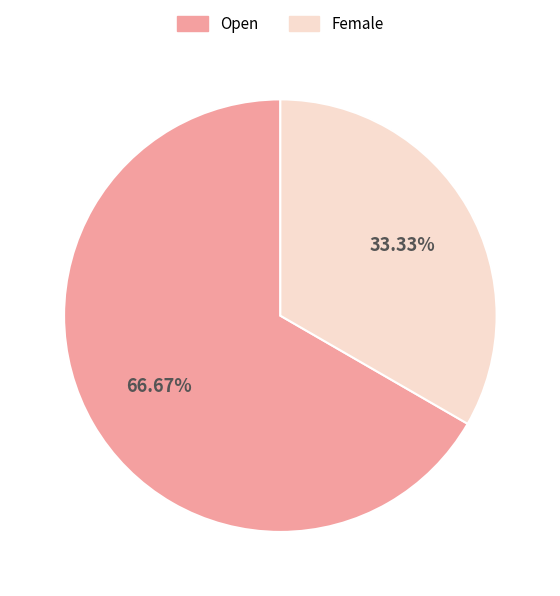

What is the majority slice?

Open